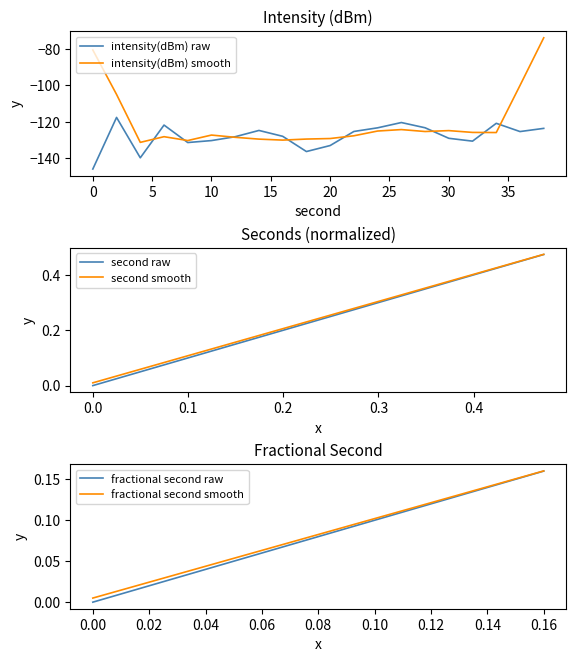

What is the value of the 20th point from the left?

-123.6